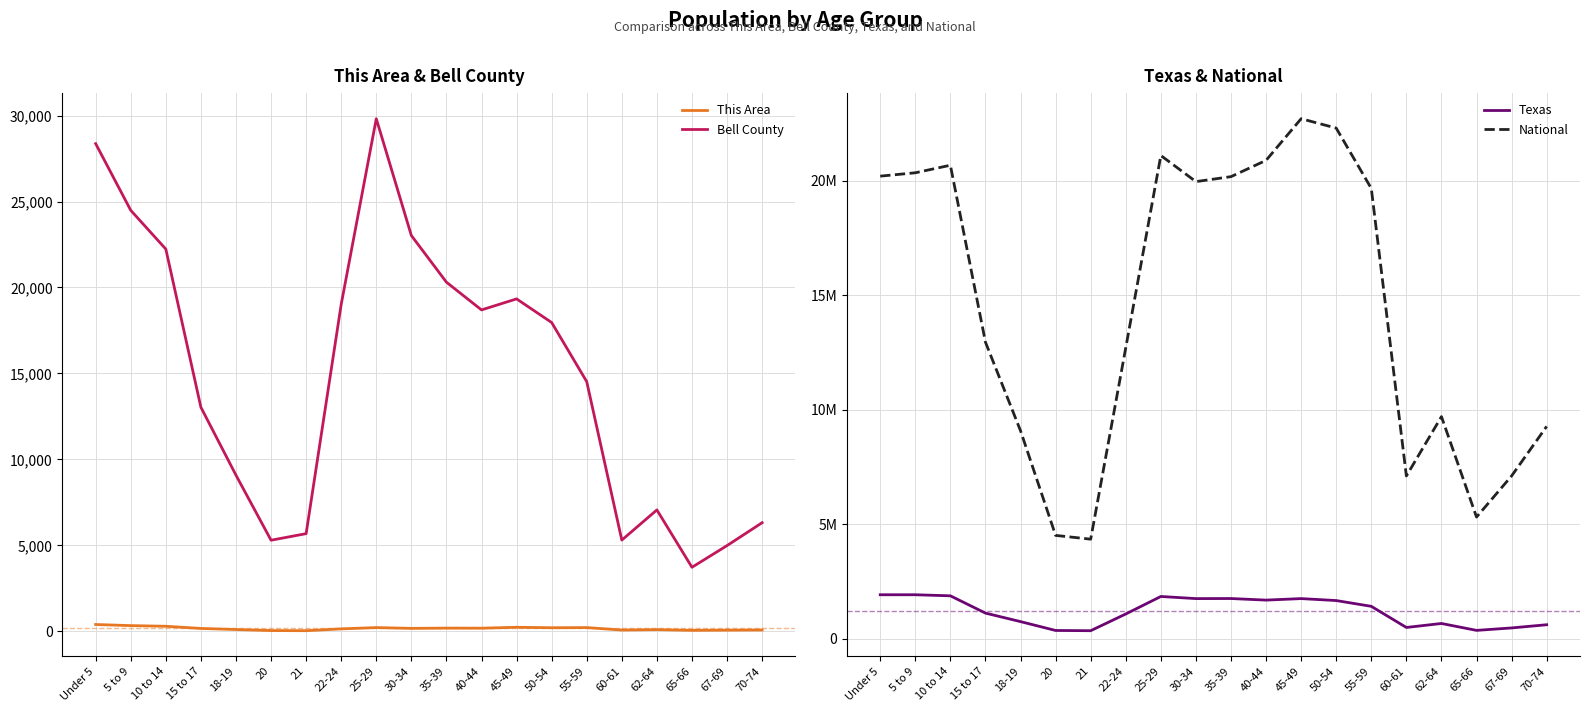

Reading left to right, transcribe all the data shown in this chart.

This Area: 398	333	295	168	106	45	37	144	219	173	188	184	236	210	219	75	99	57	69	79
Bell County: 28365	24487	22232	13033	9083	5300	5682	19019	29816	23022	20308	18695	19336	17962	14522	5308	7062	3726	4987	6319
Texas: 1928473	1928234	1881883	1127234	755890	369040	359015	1089024	1853039	1760434	1763587	1694795	1760467	1674869	1422924	500523	674244	373062	480038	619156
National: 20201362	20348657	20677194	12954254	9086089	4519129	4354294	12712576	21101849	19962099	20179642	20890964	22708591	22298125	19664805	7113727	9704197	5319902	7115361	9278166